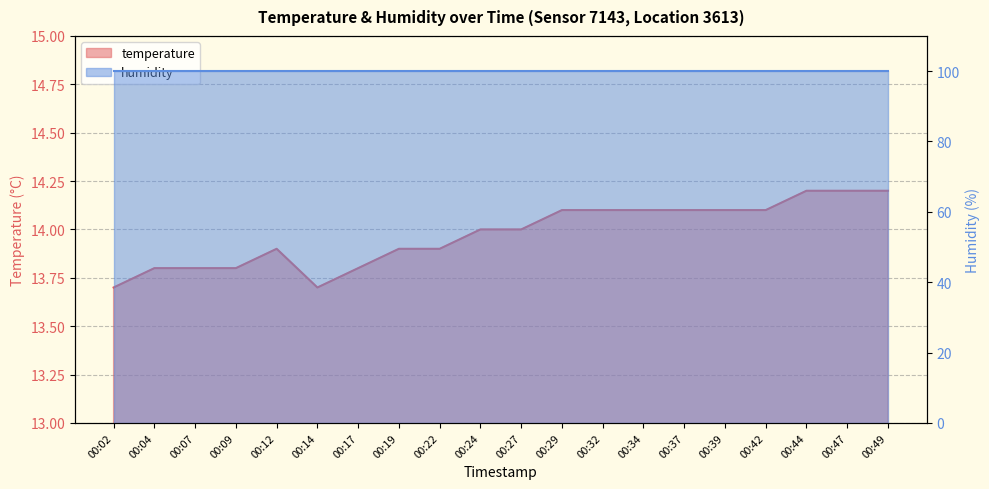

Does the chart display data point markers on the line(s)?

No